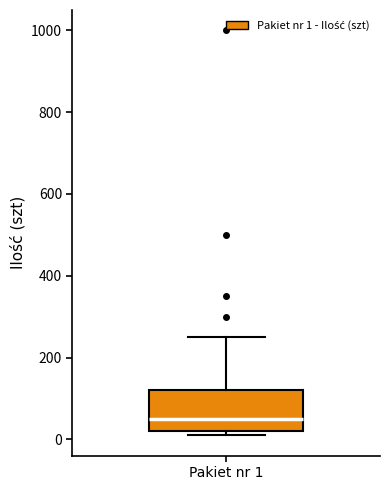

Transcribe this box plot: give where the median line is, the range the box spans, and where the two whiskers end, as read against the y-axis. The values are not printed on the chart, so give them approximately, as read against the axis.

median 60, box 20 to 120, whiskers 20 (just below the box's lower edge) to 260